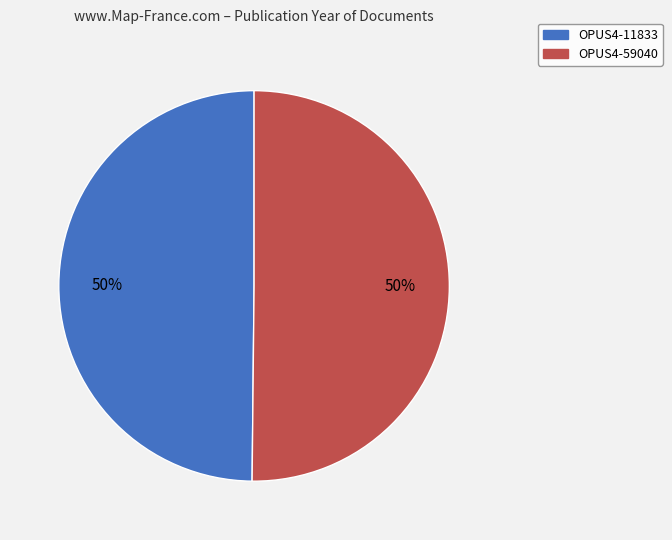

True or false: OPUS4-11833 accounts for 39% of the total.

False